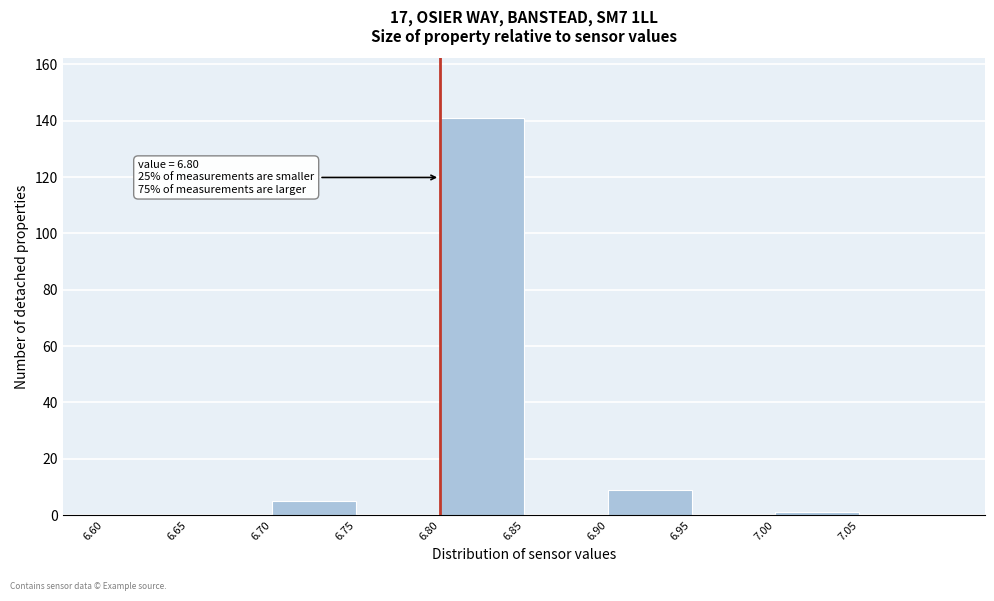

Over which range of the x-axis is the bar tallest?

6.80 to 6.85